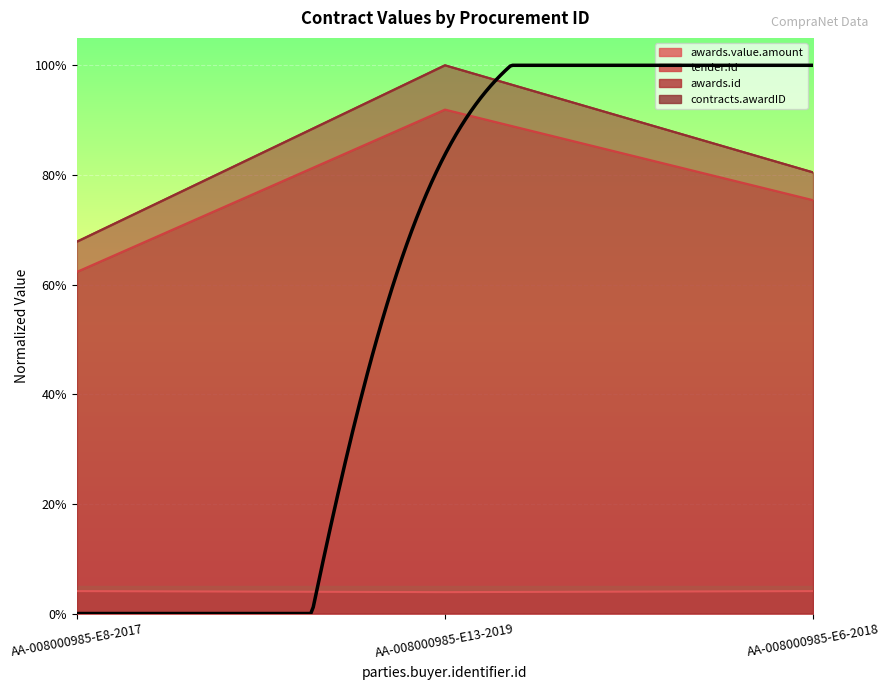

How many contracts.awardID values are between 0 and 1?

3